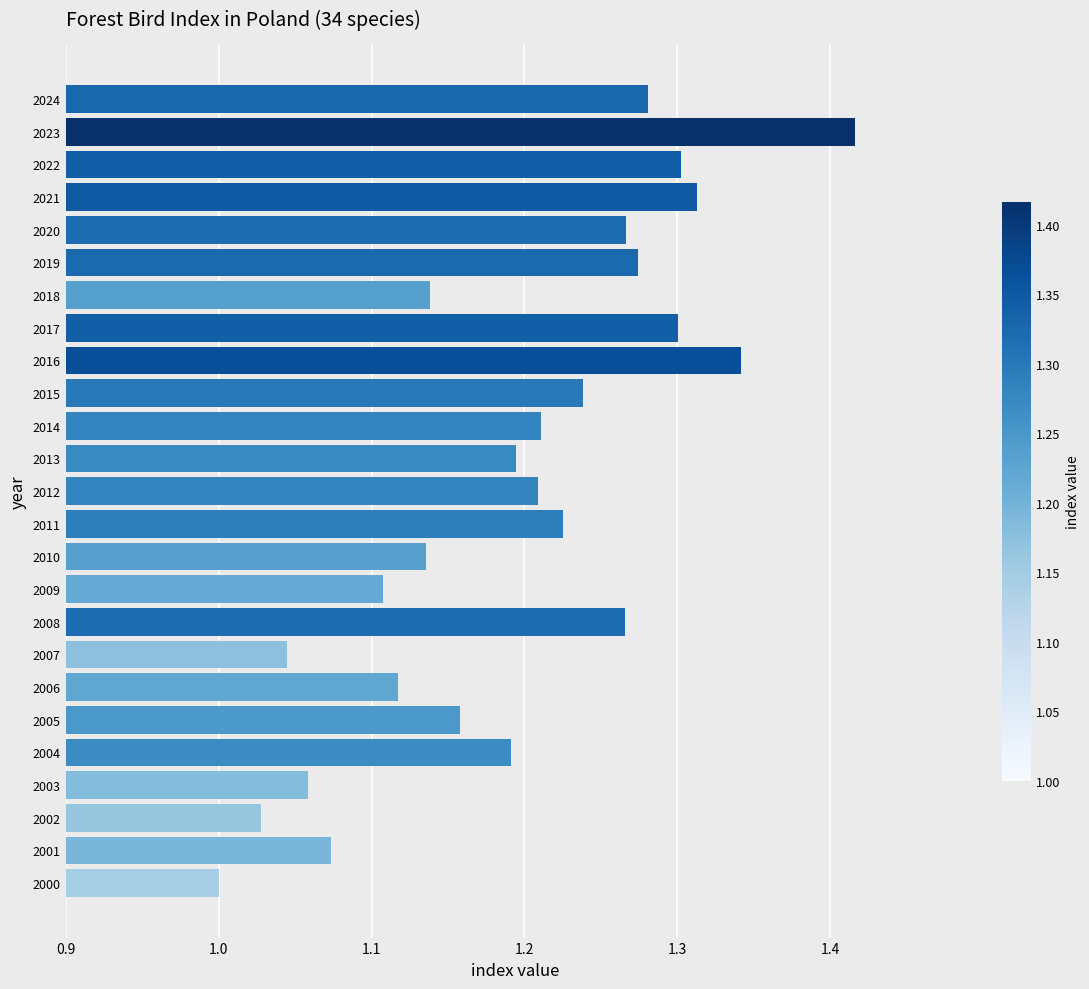

Between 2014 and 2000, which is larger?

2014